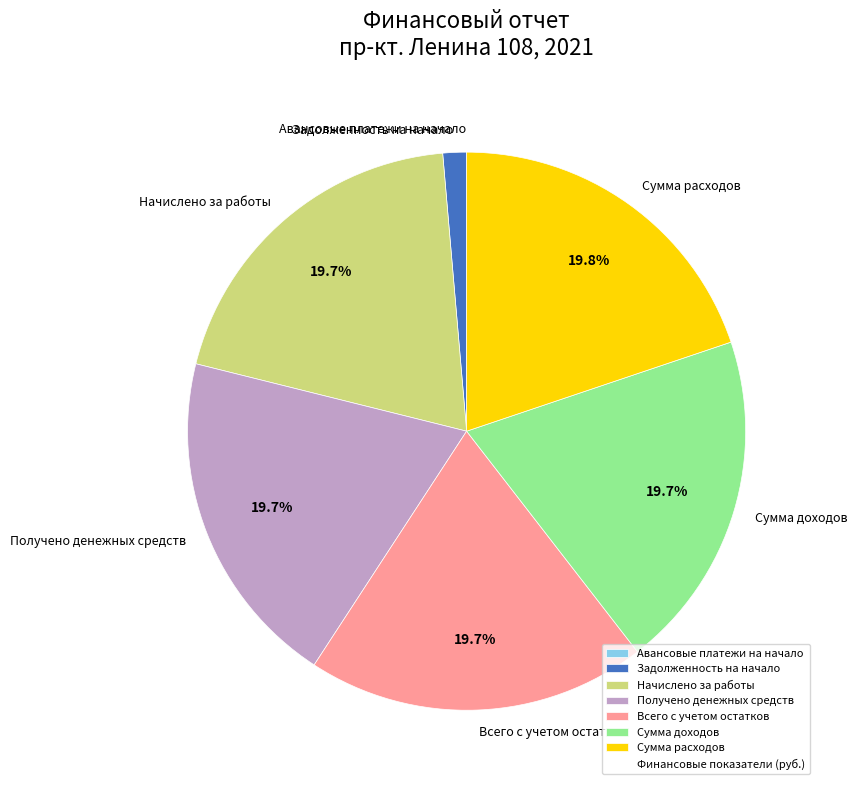

What is the ratio of the value at Сумма расходов to the value at Начислено за работы?

1.0